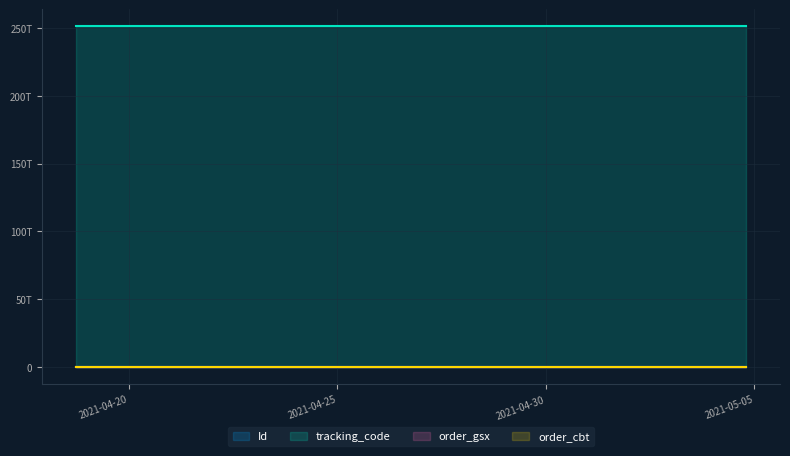

Reading left to right, what are all the values shown in this chart?

Id: 69859089	69859088	69859087	69859086
tracking_code: 251338426507270	251338426507270	251338426507270	251338426507270
order_gsx: 507274	507274	507274	507274
order_cbt: 251338426	251338426	251338426	251338426